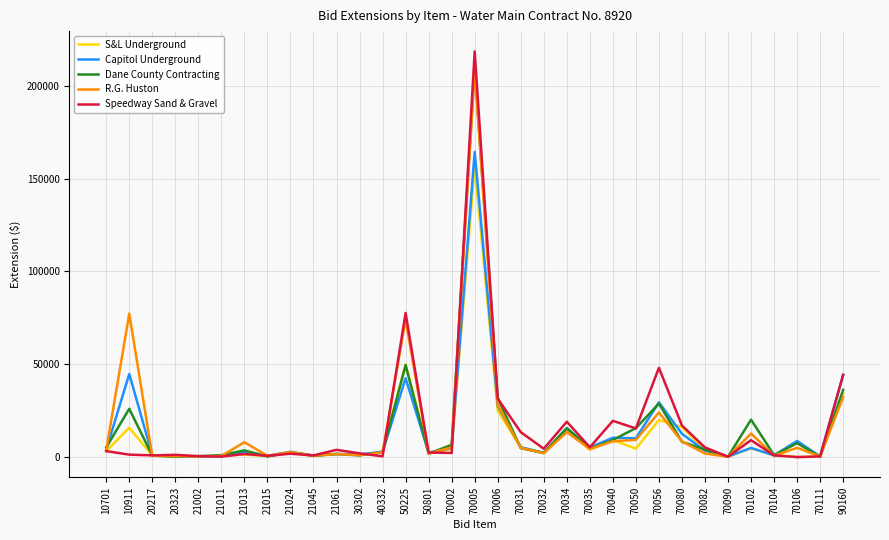

Which category has the highest value in the Speedway Sand & Gravel series?

70005